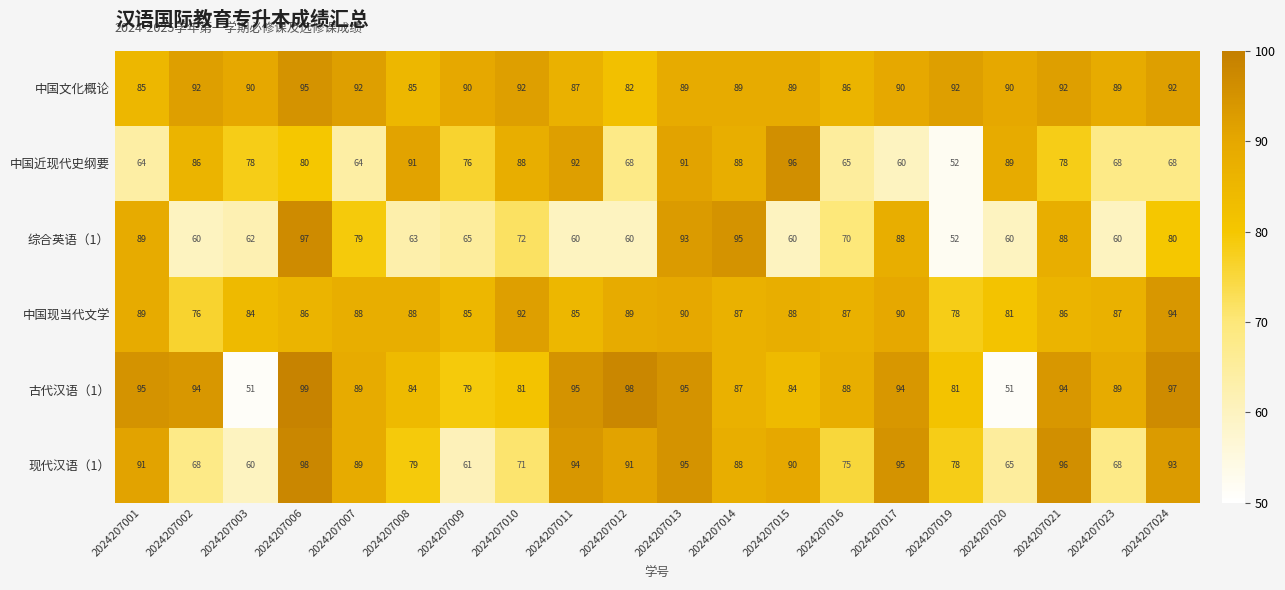

What value does the 古代汉语（1） series have at 2024207013, to the nearest 5?

95